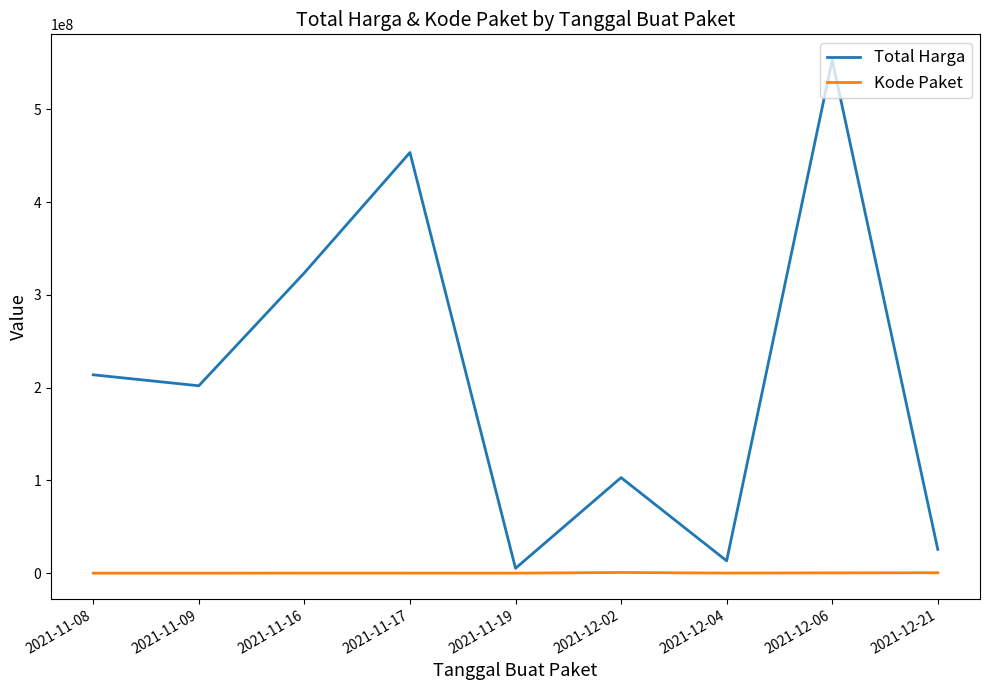

What position from the right is 2021-11-09?

8